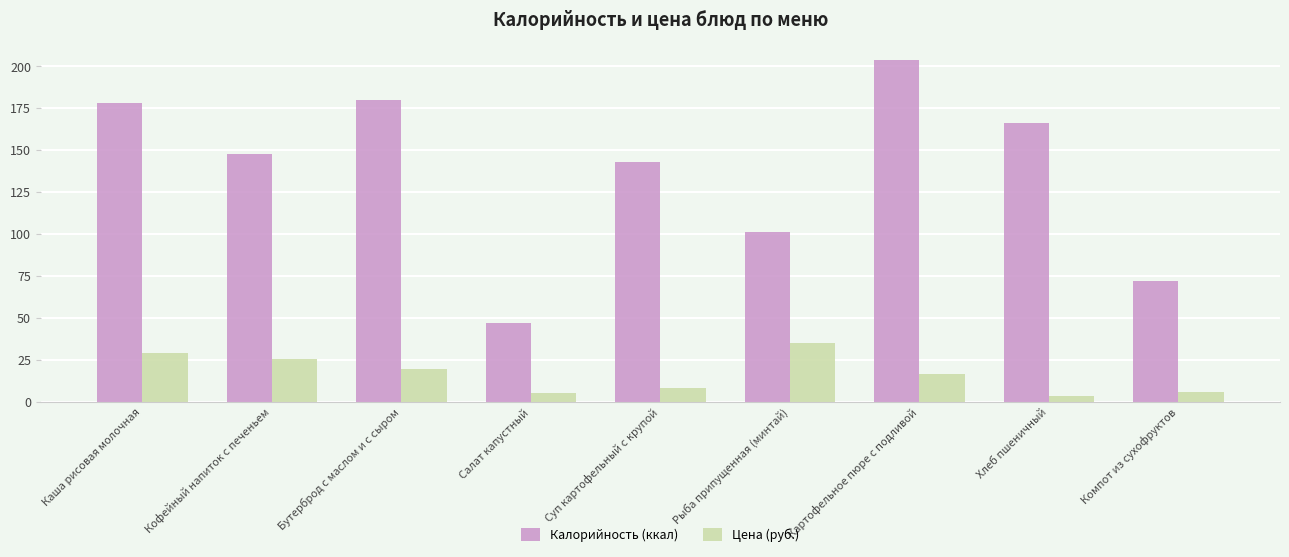

How many groups of bars are there?

9